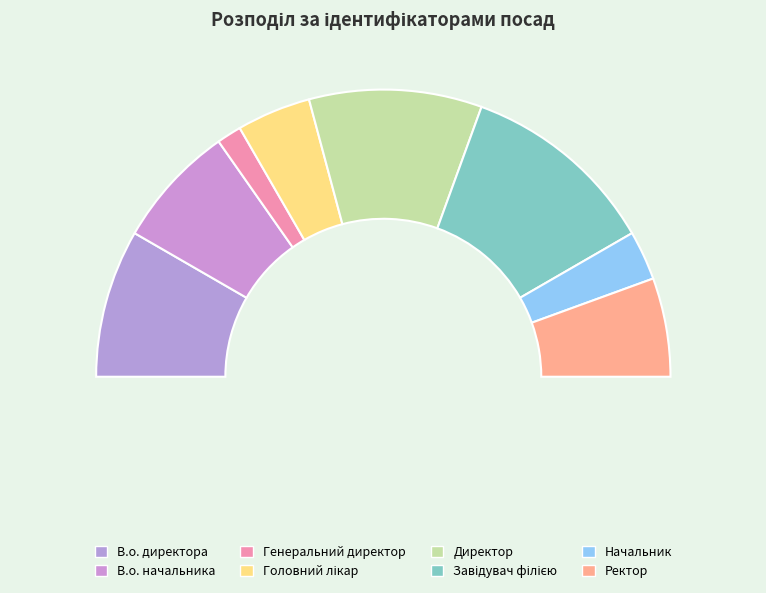

What percentage is the Директор slice, to the nearest percent?

19%